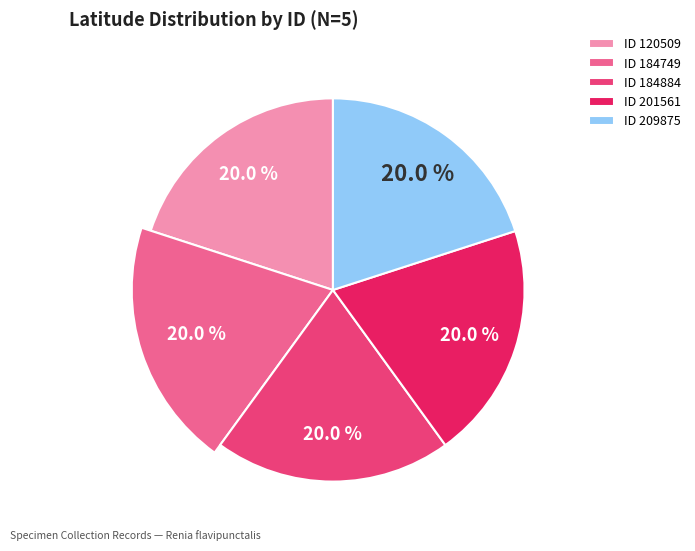

What percentage is NOT represented by 184749?

80.0%